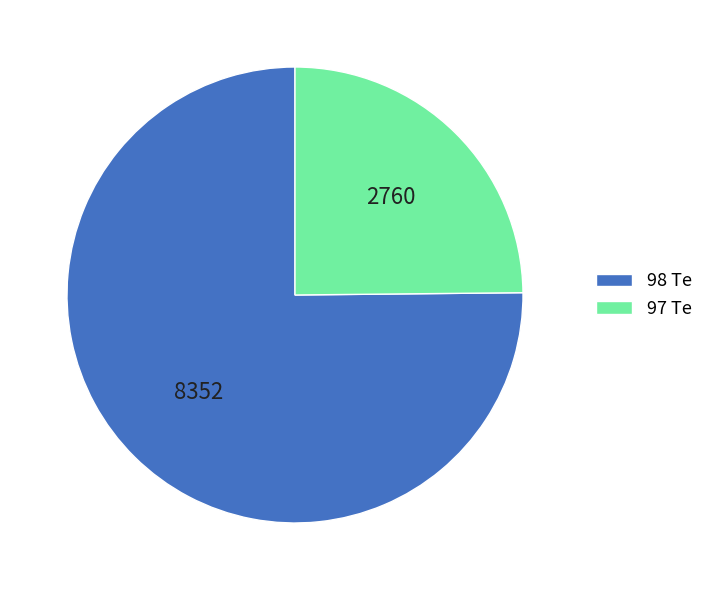

Is 97 Te the majority of the pie?

No